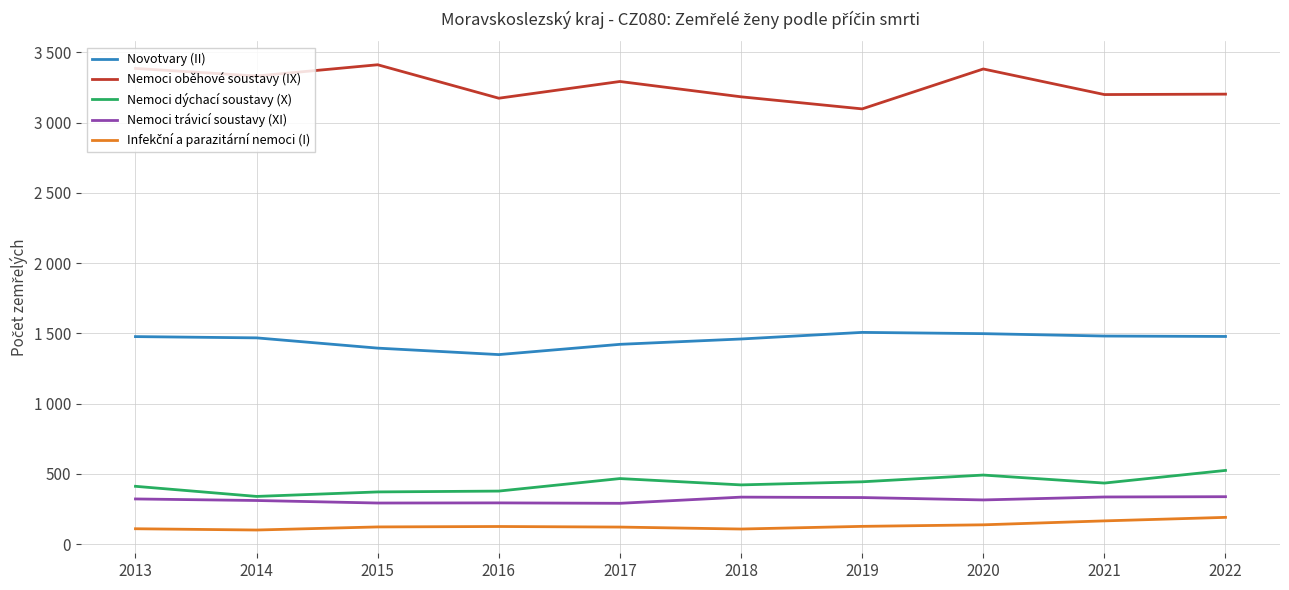

What is the difference between the Nemoci trávicí soustavy (XI) values at 2013 and 2021?

14